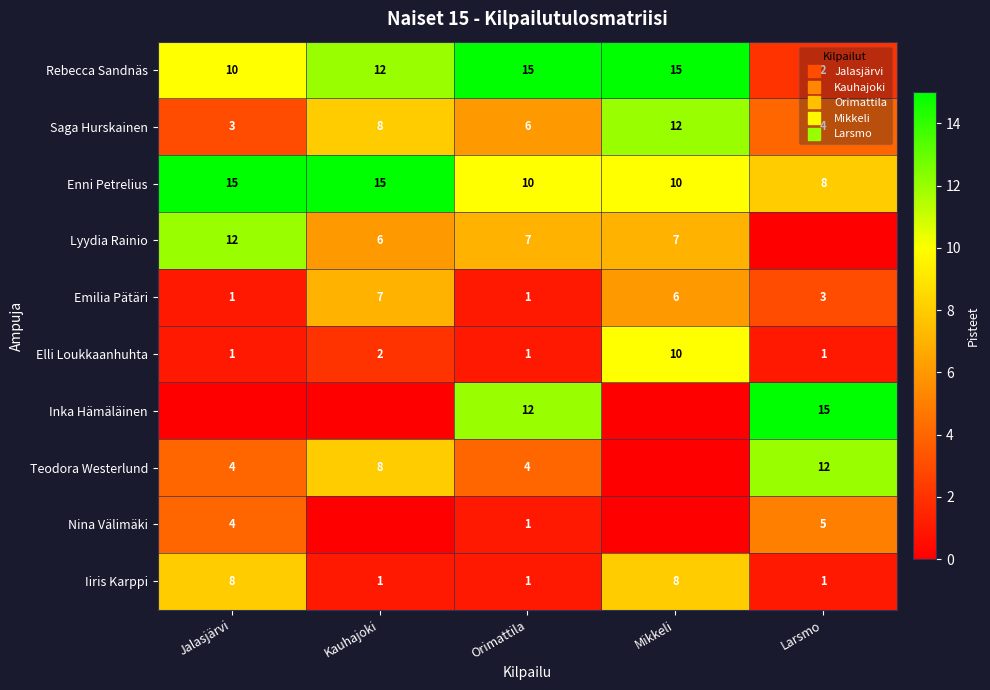

At Mikkeli, list the series in order from largest to smallest.

Rebecca Sandnäs, Saga Hurskainen, Enni Petrelius, Elli Loukkaanhuhta, Iiris Karppi, Lyydia Rainio, Emilia Pätäri, Inka Hämäläinen, Teodora Westerlund, Nina Välimäki